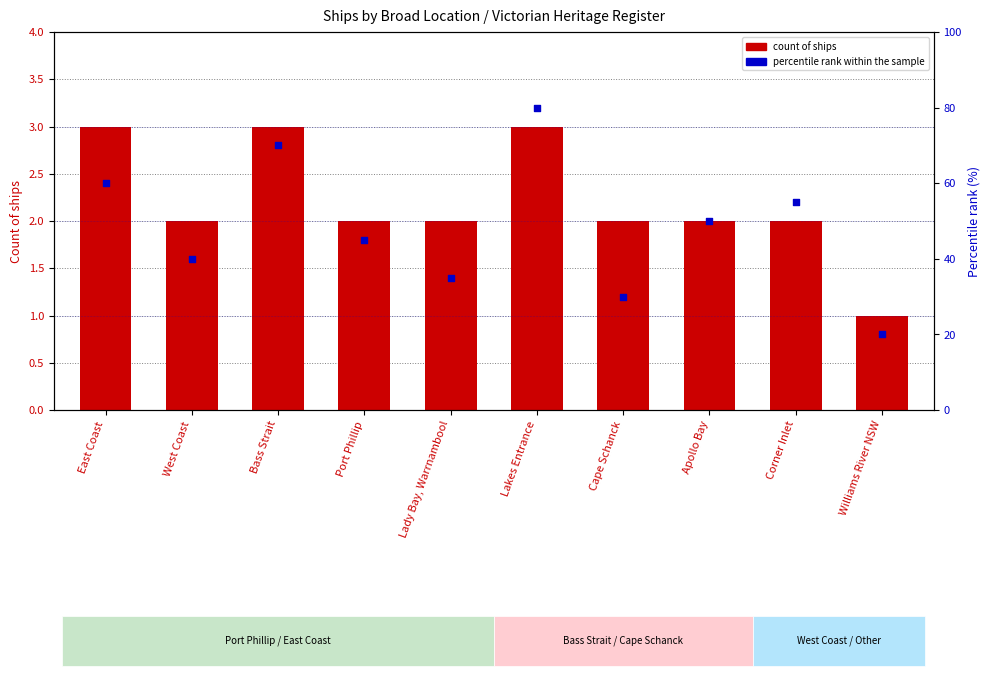

What are all the series names shown in the legend?

count of ships, percentile rank within the sample